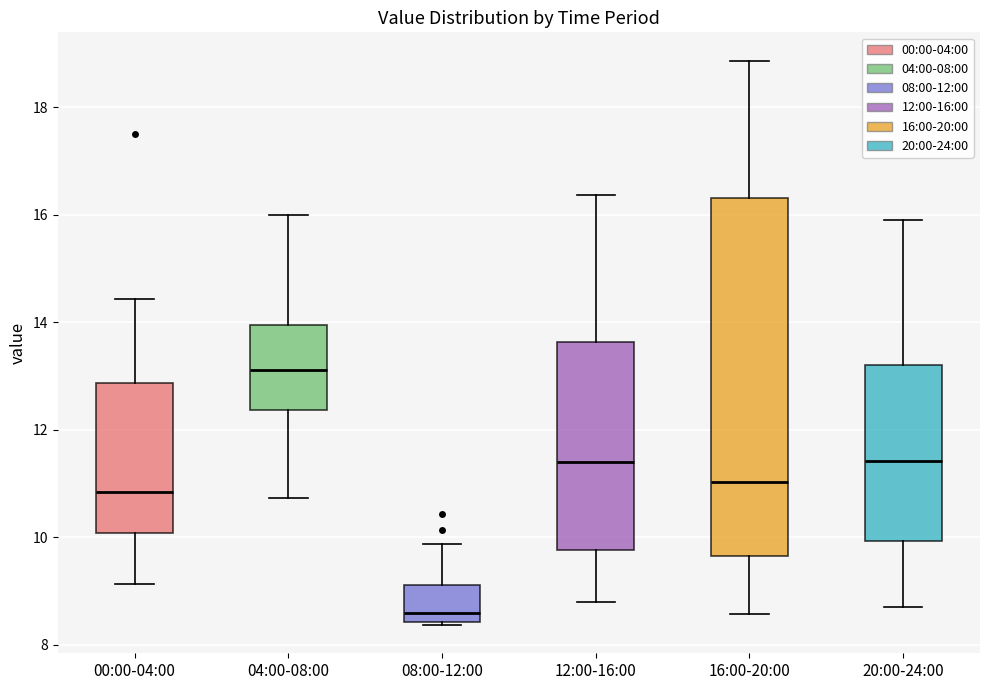

Which box has the lowest median line?

08:00-12:00